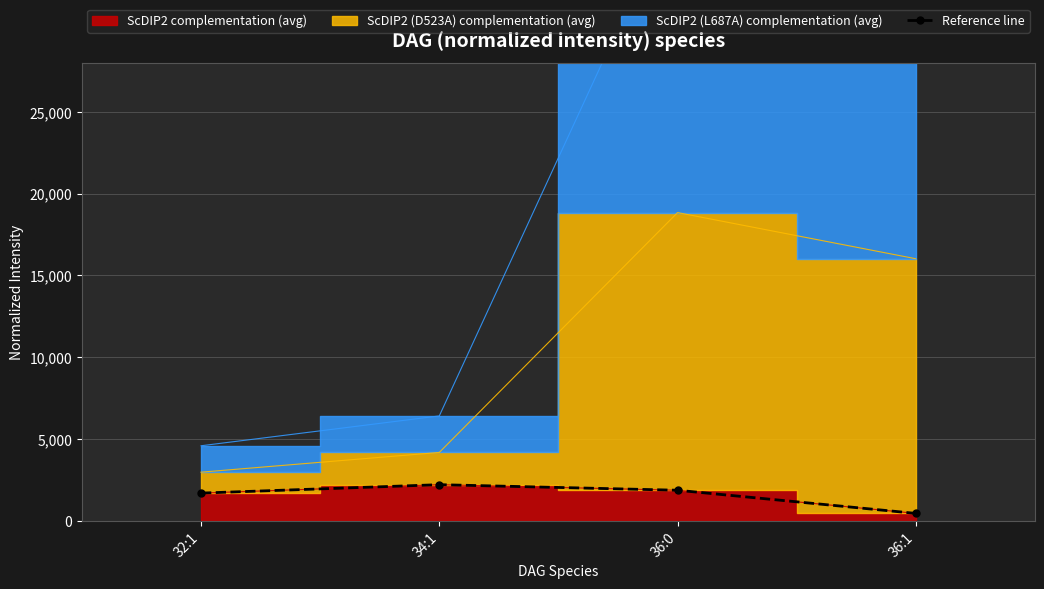

How many interior local peaks (higher than both neighbors) does the data have?

1